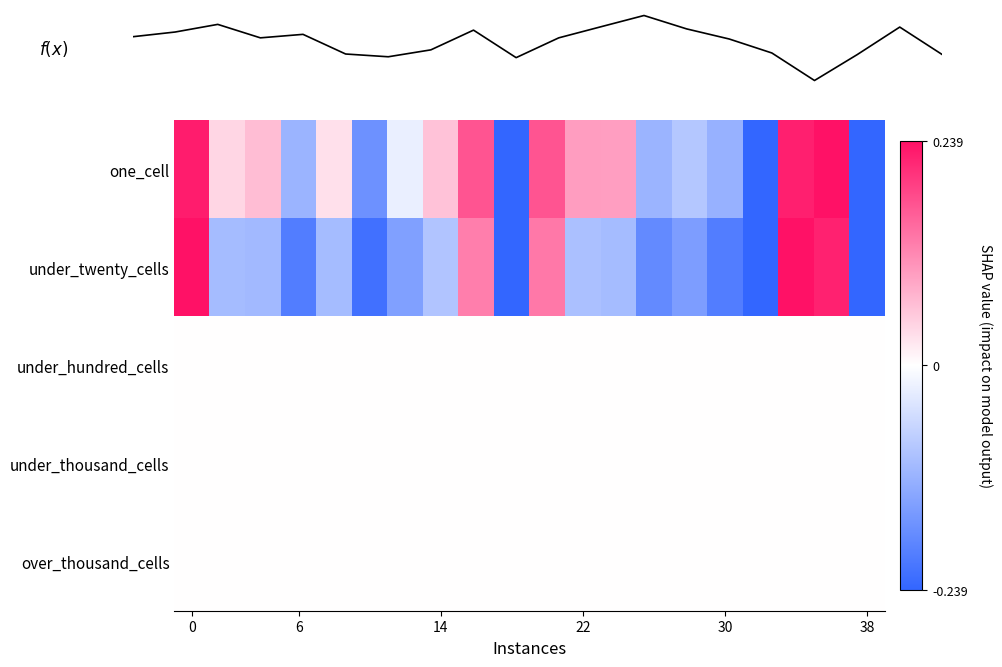

What is the spread (max minus min) of values at 19?

0.2